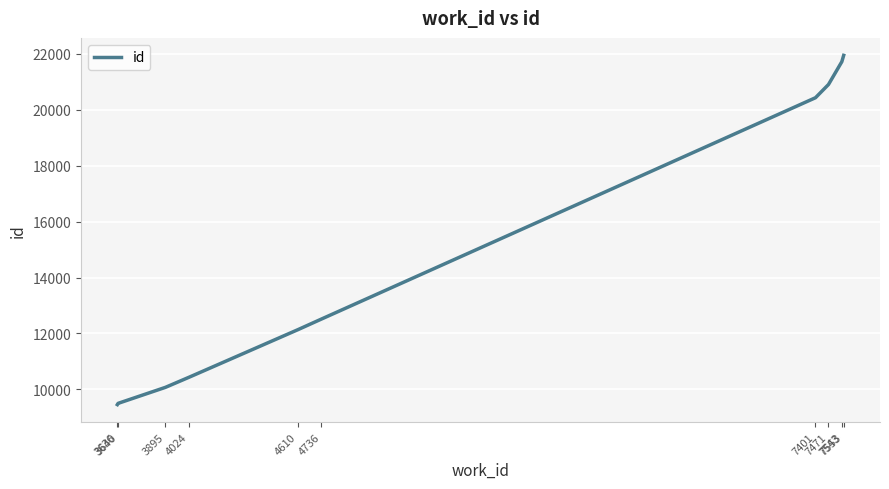

What is the change in value from 4024 to 7543?

+11279